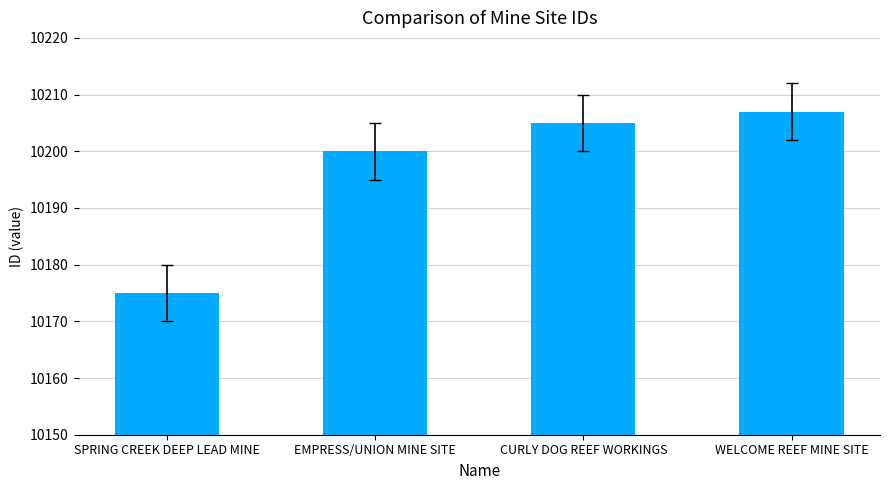

What is the sum of the values at SPRING CREEK DEEP LEAD MINE and WELCOME REEF MINE SITE?

20382